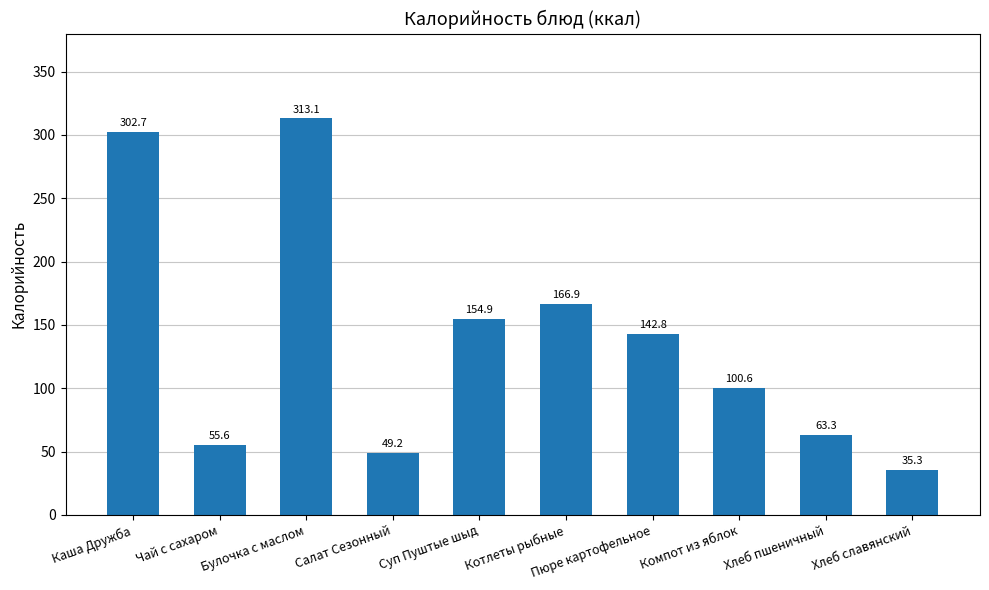

What is the greatest value displayed?

313.1